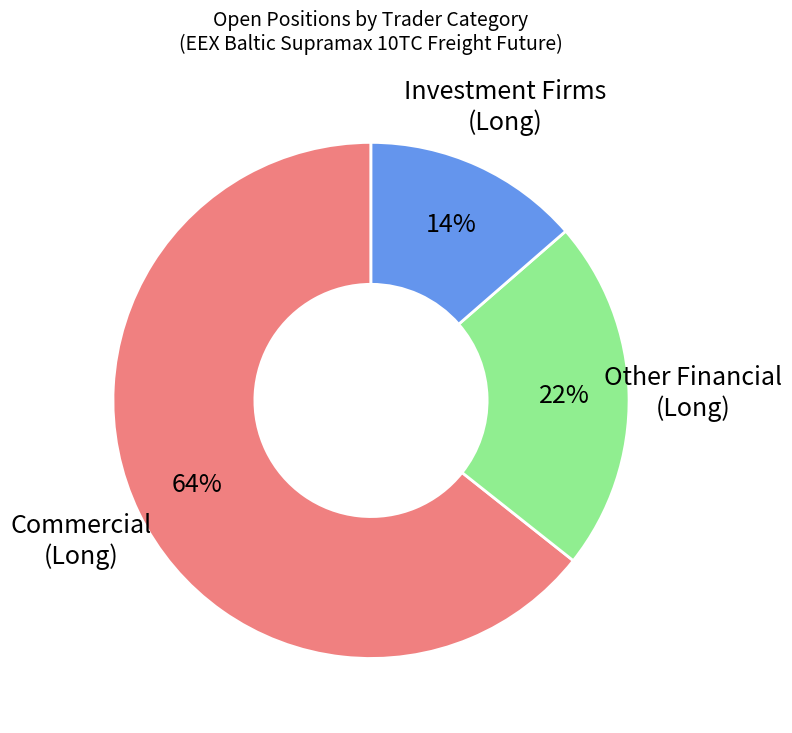

Count the number of slices in the pie.

3